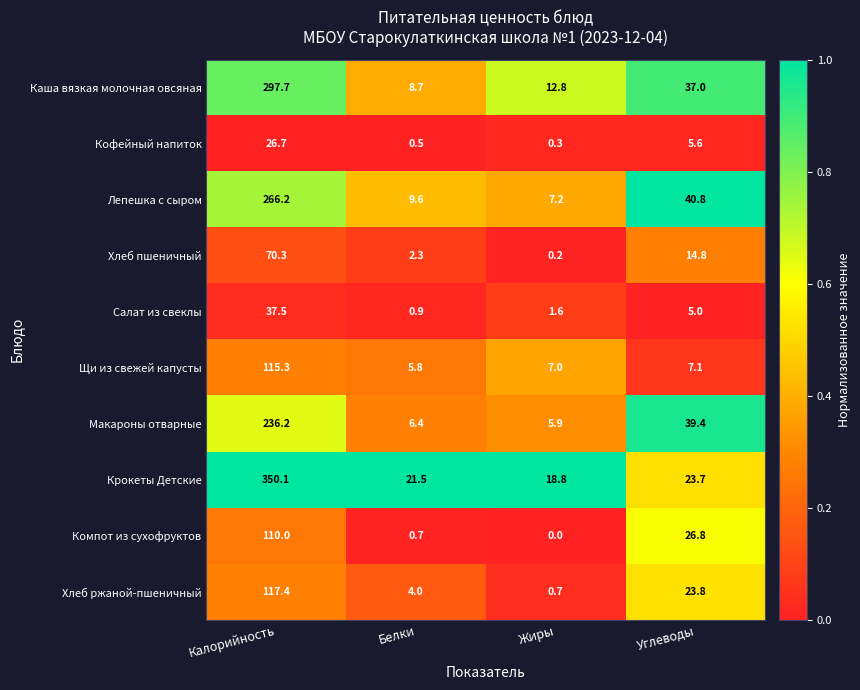

True or false: Хлеб пшеничный has a value of 0.2 at Жиры.

True